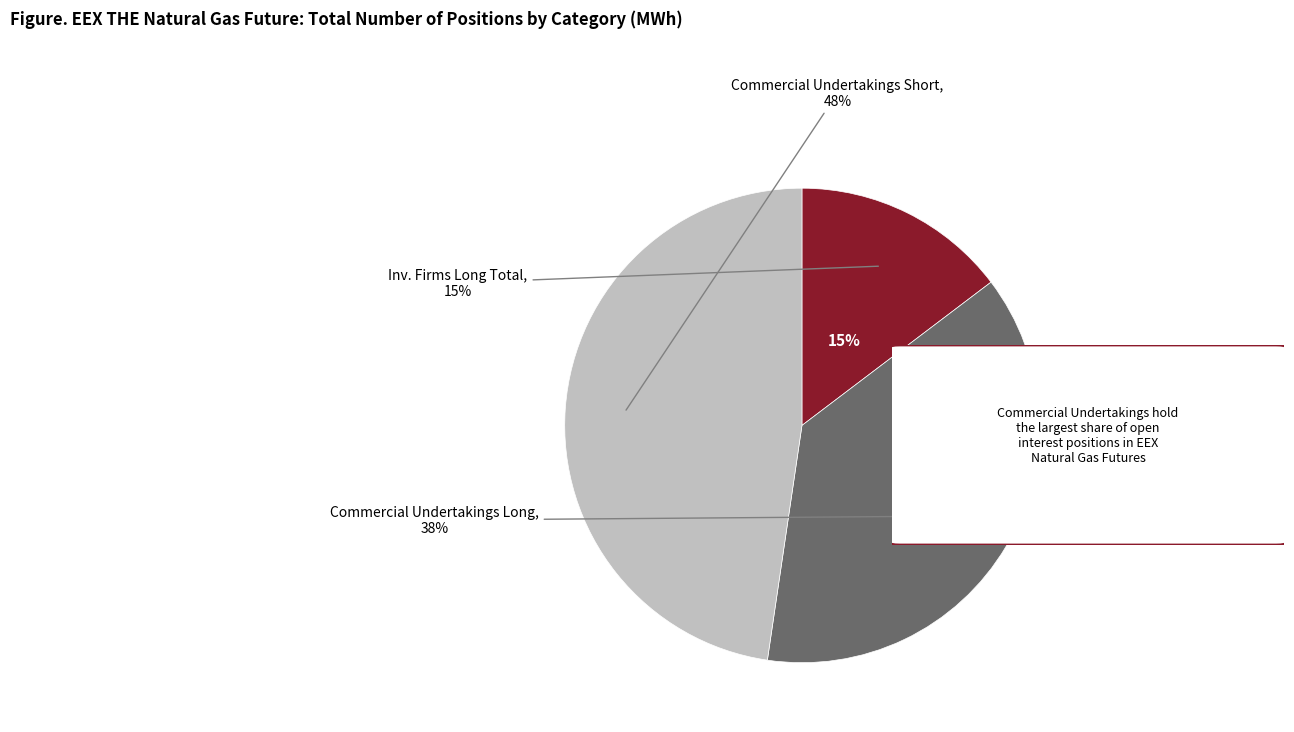

To the nearest percent, what is the difference between the largest and smallest slice percentages?

33%